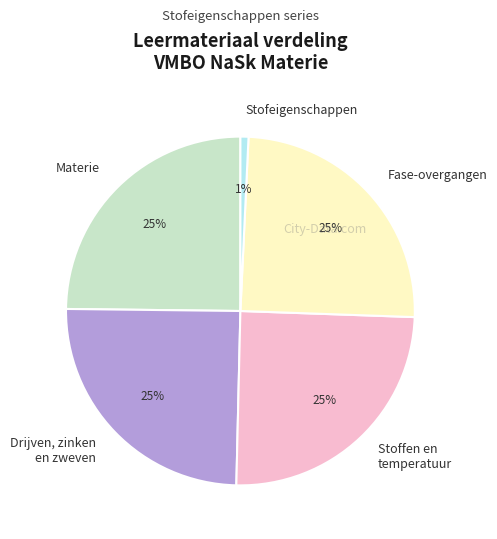

To the nearest percent, what portion does Drijven, zinken en zweven represent?

25%